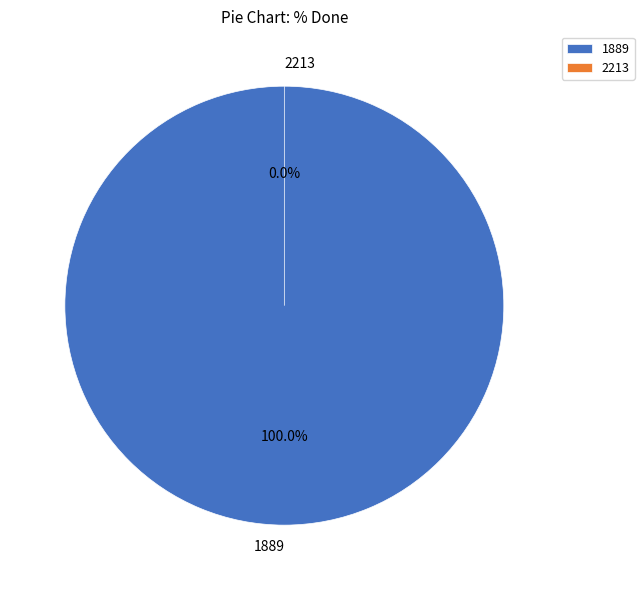

What is the majority slice?

1889